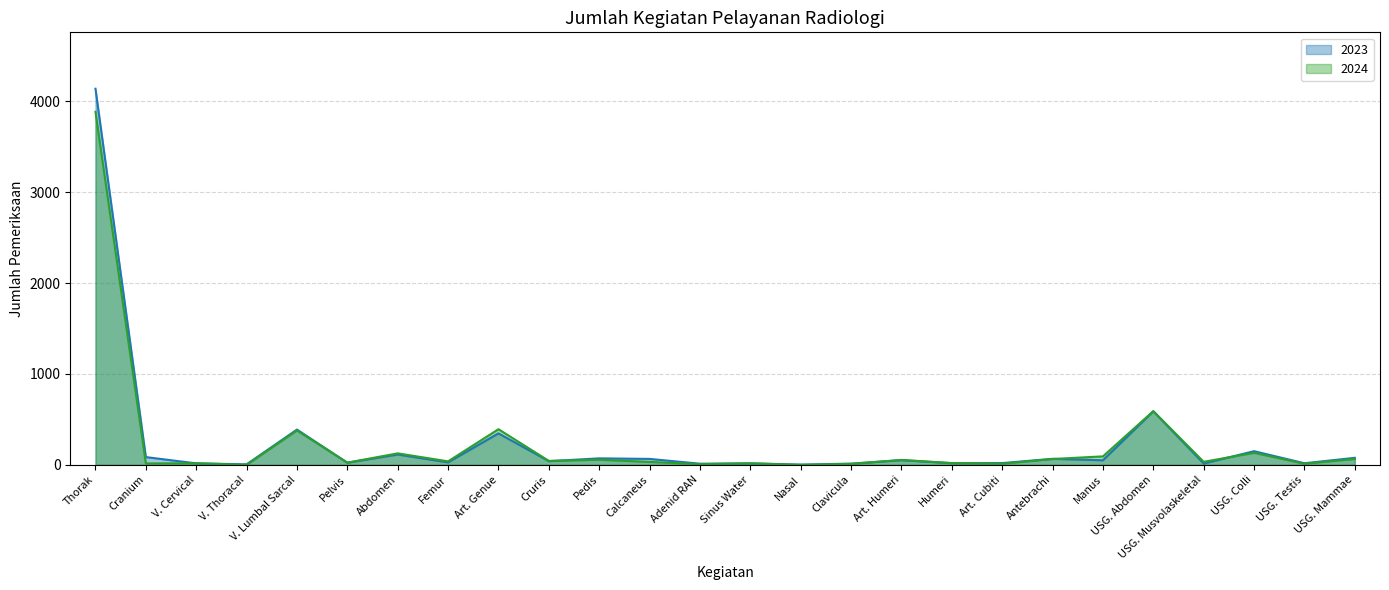

How many values in 2024 are above zero?

24